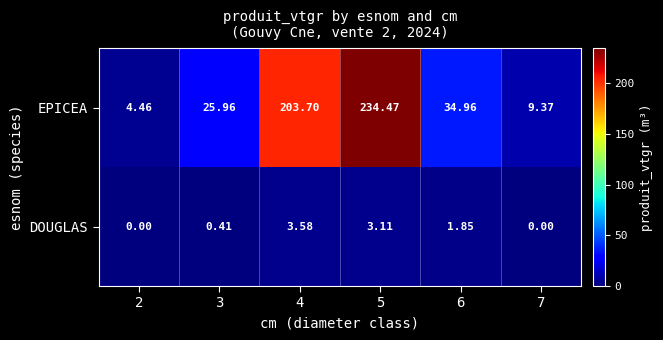

Which series has the largest total across all categories?

EPICEA